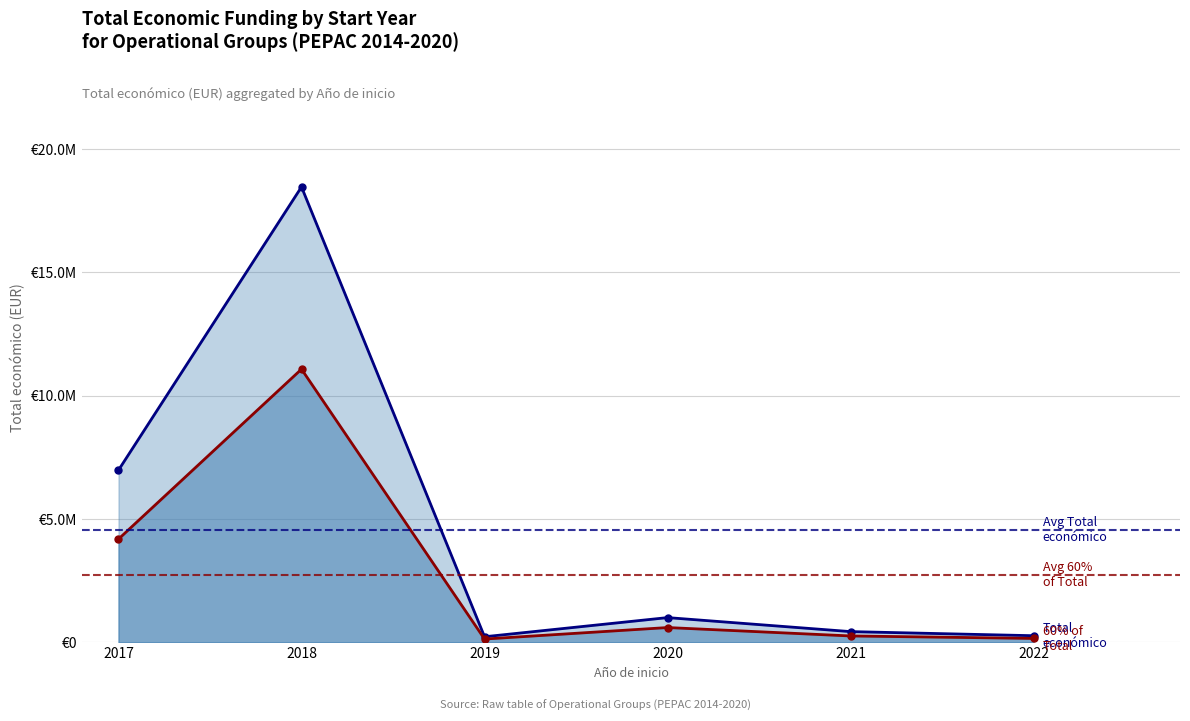

Does the chart display data point markers on the line(s)?

Yes